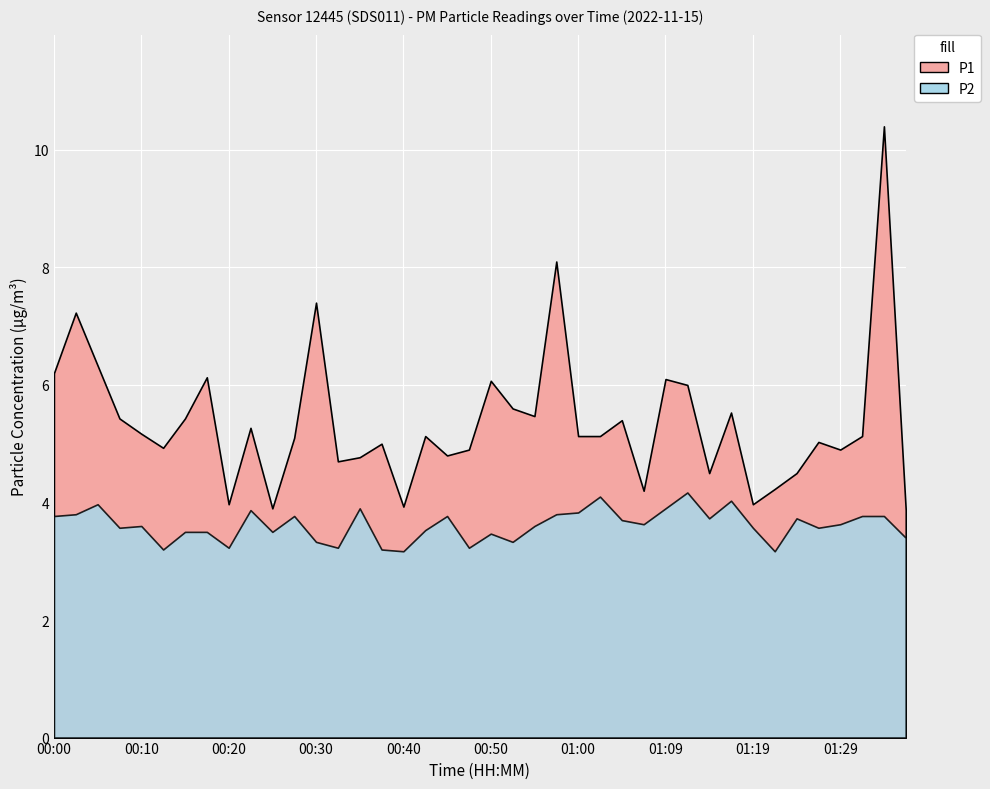

Which series has the largest total across all categories?

P1